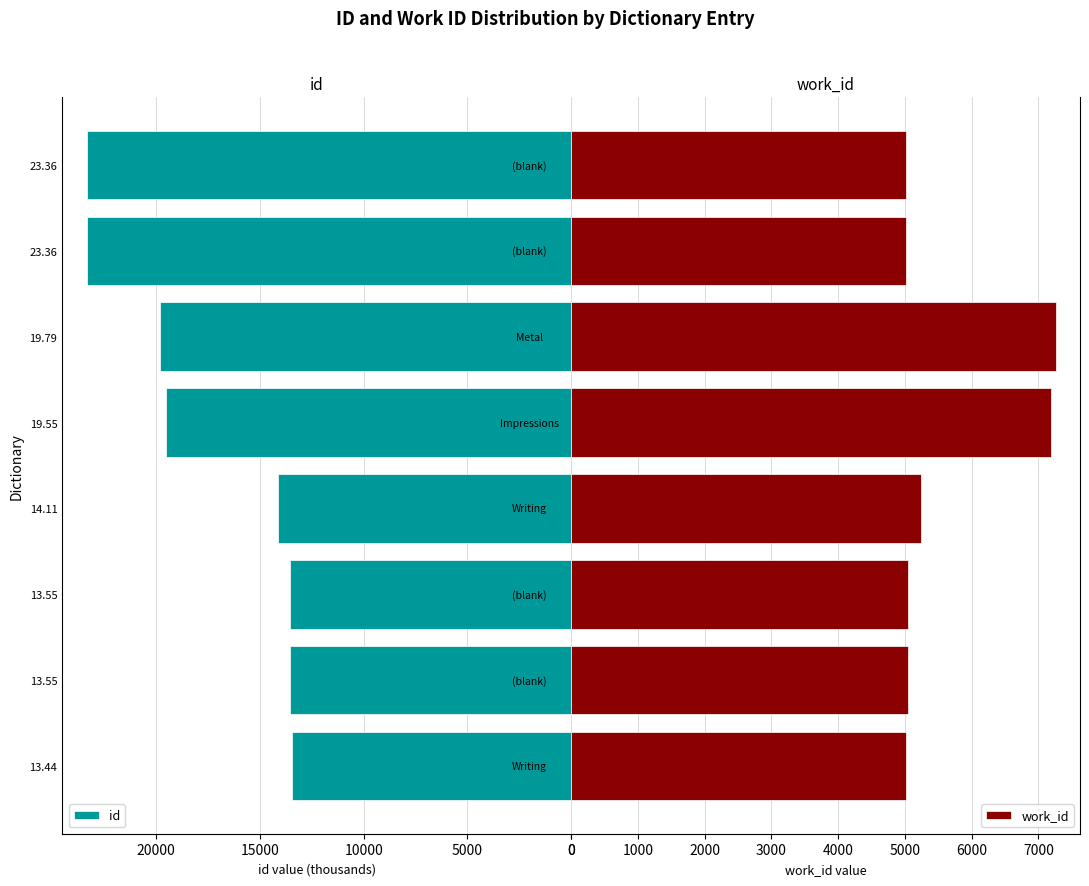

Which series has the largest total across all categories?

id